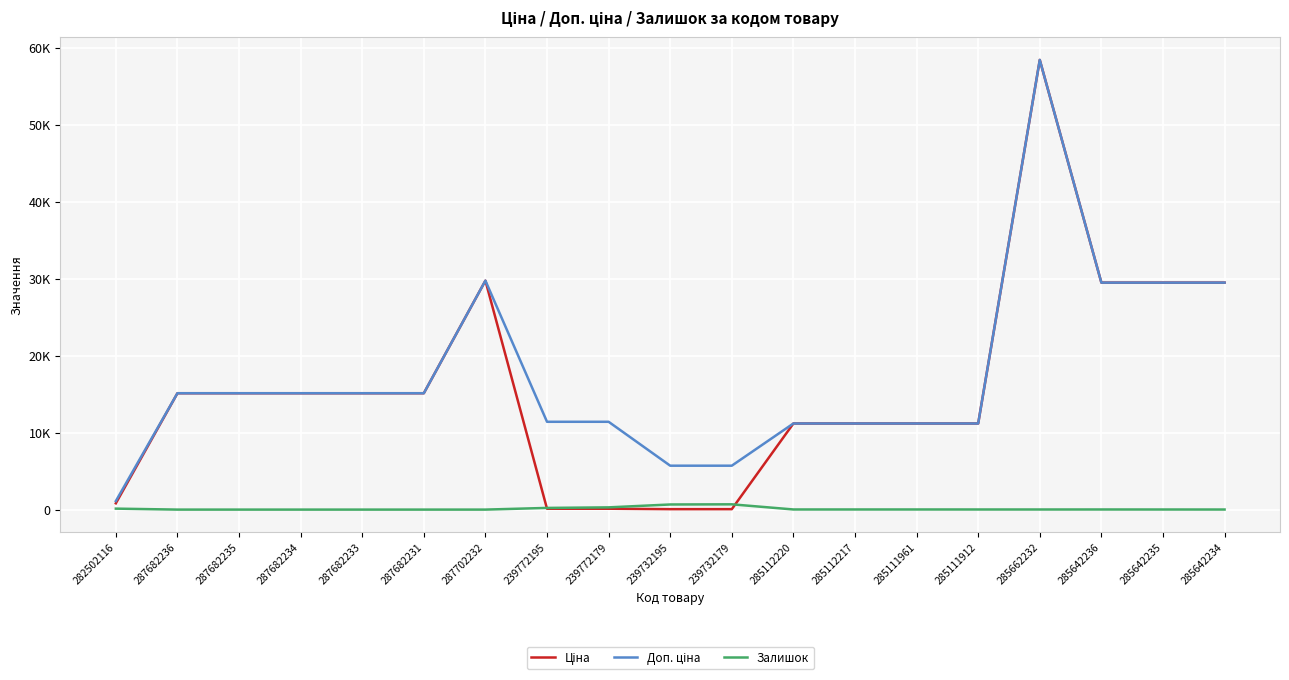

What is the minimum value for Ціна?

57.0